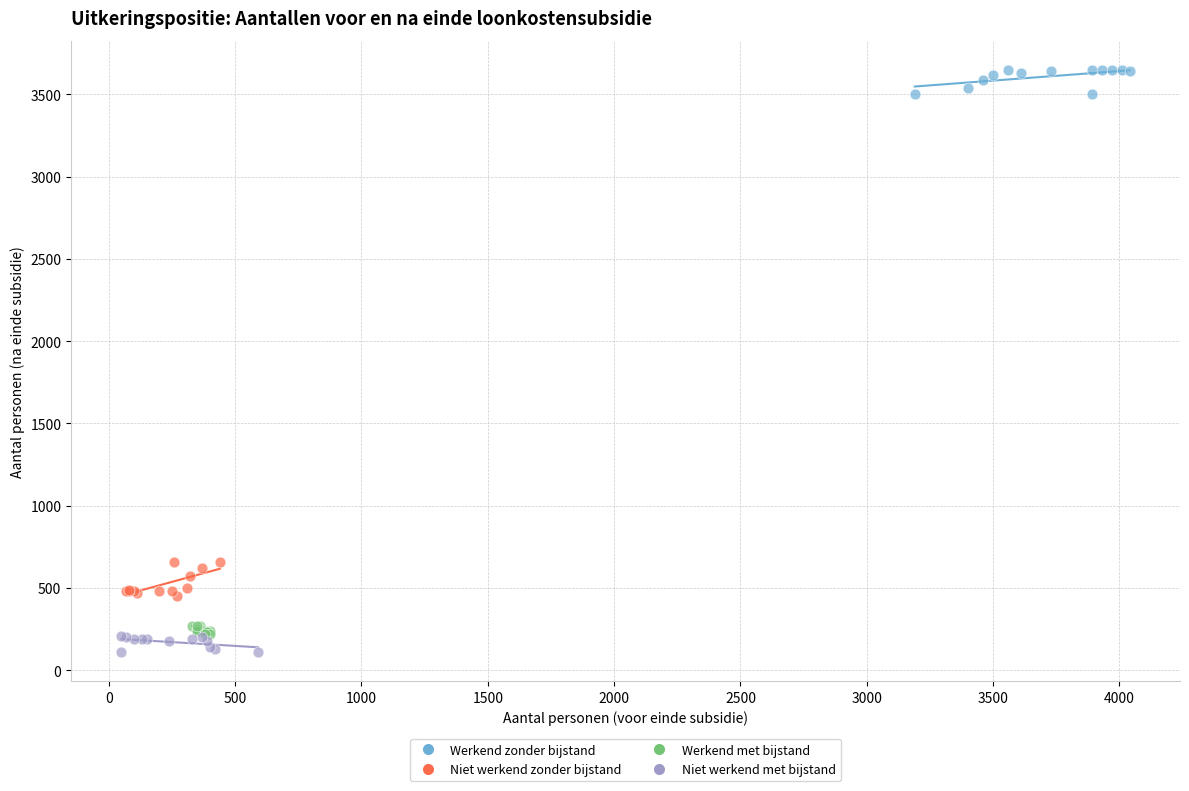

Which series has the largest Y range (max minus min)?

Niet werkend zonder bijstand